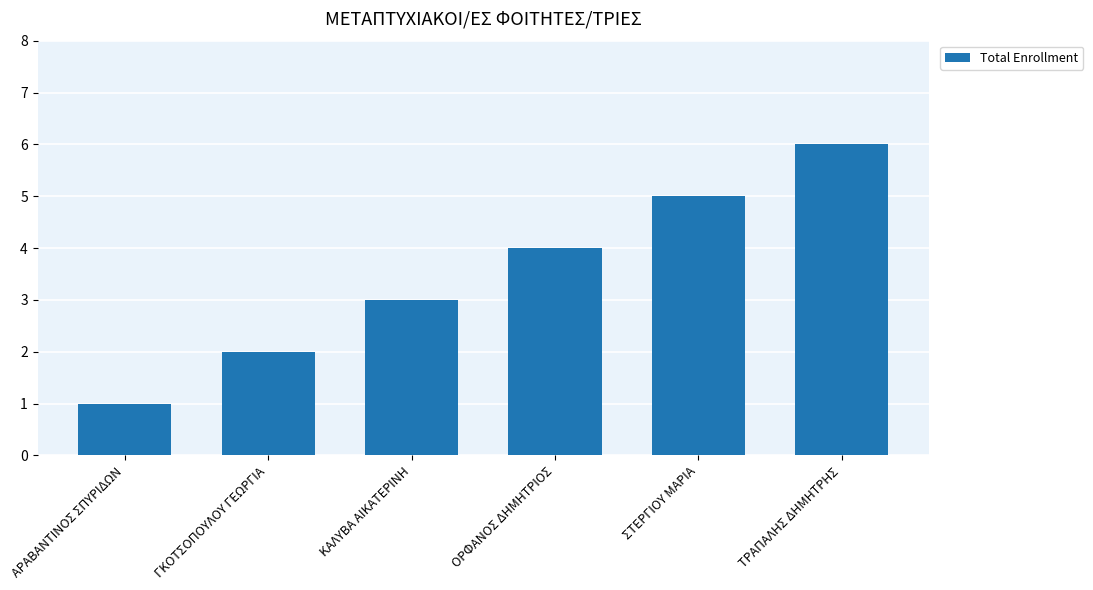

Rank the categories by value from highest to lowest.

ΤΡΑΠΑΛΗΣ ΔΗΜΗΤΡΗΣ, ΣΤΕΡΓΙΟΥ ΜΑΡΙΑ, ΟΡΦΑΝΟΣ ΔΗΜΗΤΡΙΟΣ, ΚΑΛΥΒΑ ΑΙΚΑΤΕΡΙΝΗ, ΓΚΟΤΣΟΠΟΥΛΟΥ ΓΕΩΡΓΙΑ, ΑΡΑΒΑΝΤΙΝΟΣ ΣΠΥΡΙΔΩΝ